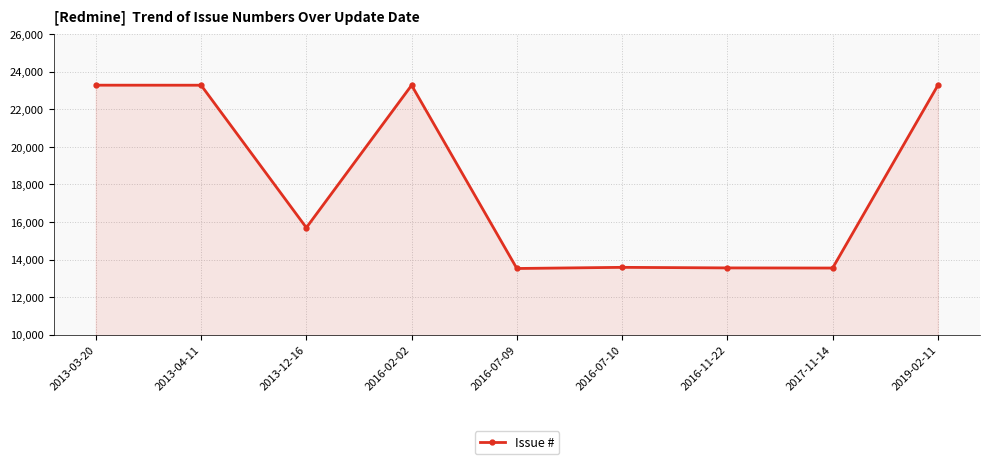

What is the change in value from 2013-12-16 to 2017-11-14?

-2150